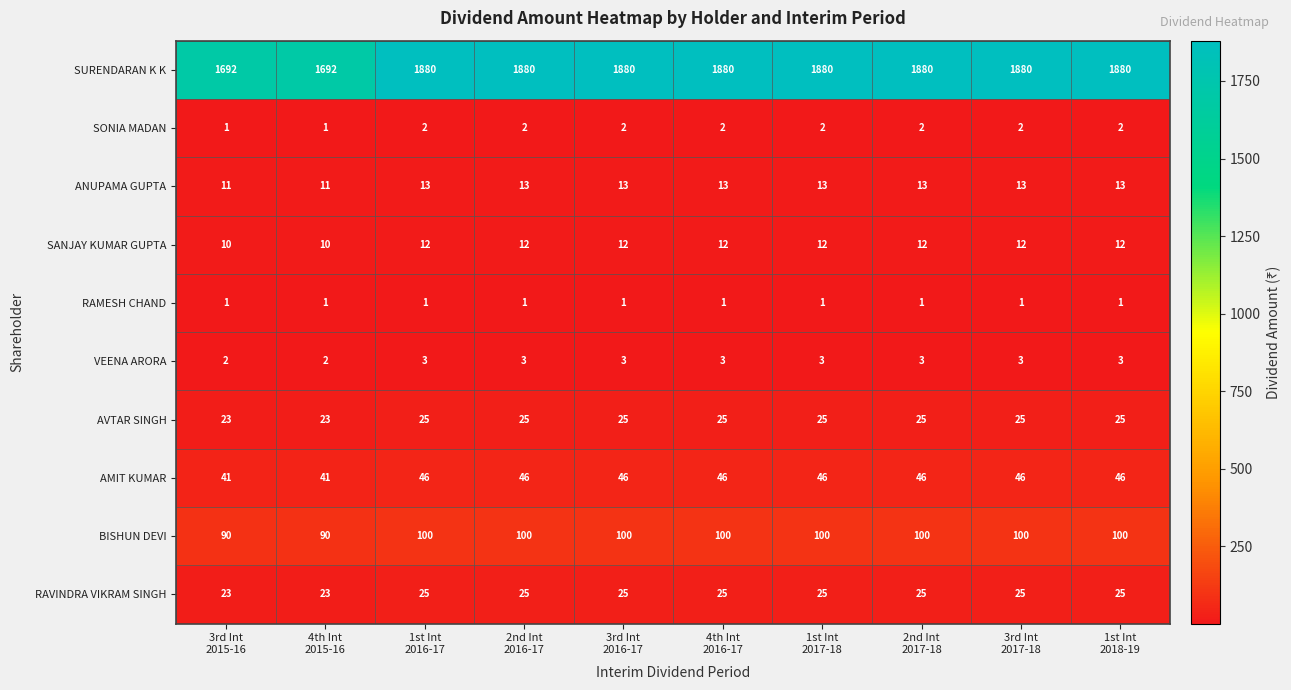

How many AMIT KUMAR values are between 46 and 47?

8